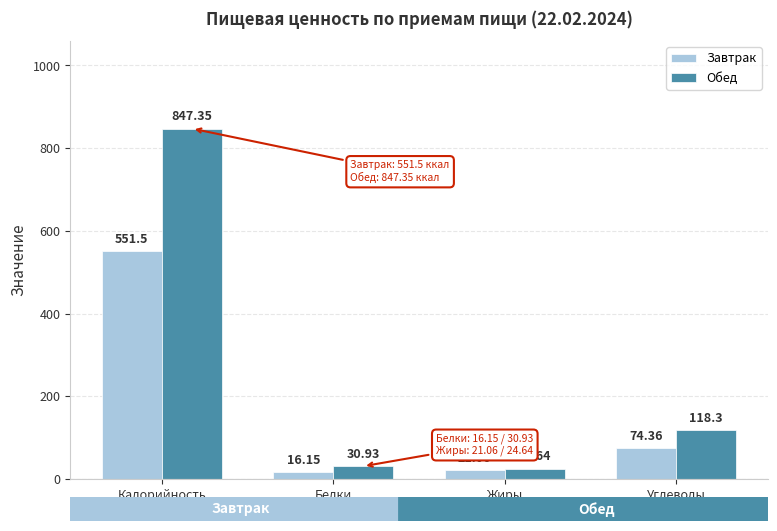

At which label is Обед closest to 435?

Углеводы